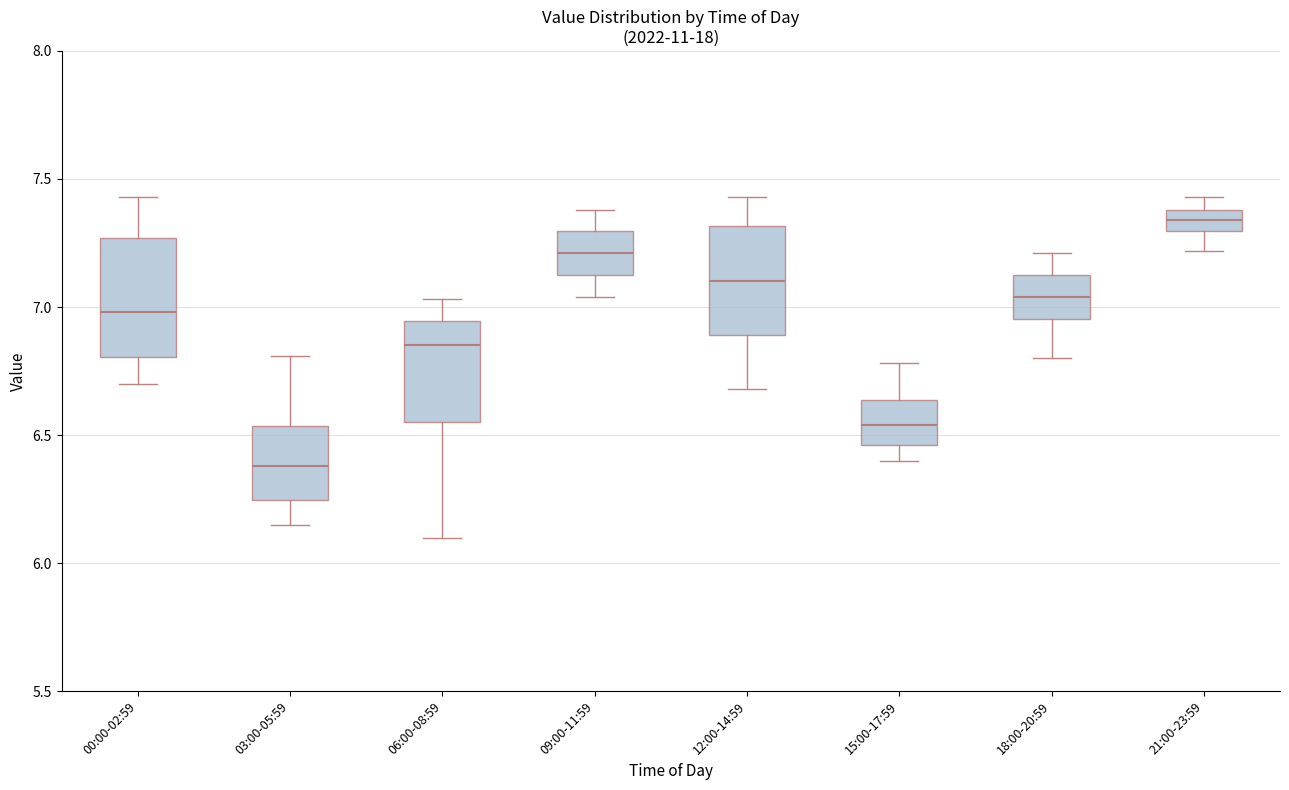

Reading left to right, transcribe this box plot: for each box, give where its median line is, the range the box spans, and where its two whiskers end, as read against the y-axis. The values are not printed on the chart, so give them approximately, as read against the axis.

00:00-02:59: median 7.00, box 6.80 to 7.25, whiskers 6.70 to 7.45
03:00-05:59: median 6.40, box 6.25 to 6.55, whiskers 6.15 to 6.80
06:00-08:59: median 6.85, box 6.55 to 6.95, whiskers 6.10 to 7.05
09:00-11:59: median 7.20, box 7.15 to 7.30, whiskers 7.05 to 7.40
12:00-14:59: median 7.10, box 6.90 to 7.30, whiskers 6.70 to 7.45
15:00-17:59: median 6.55, box 6.45 to 6.65, whiskers 6.40 to 6.80
18:00-20:59: median 7.05, box 6.95 to 7.15, whiskers 6.80 to 7.20
21:00-23:59: median 7.35, box 7.30 to 7.40, whiskers 7.20 to 7.45